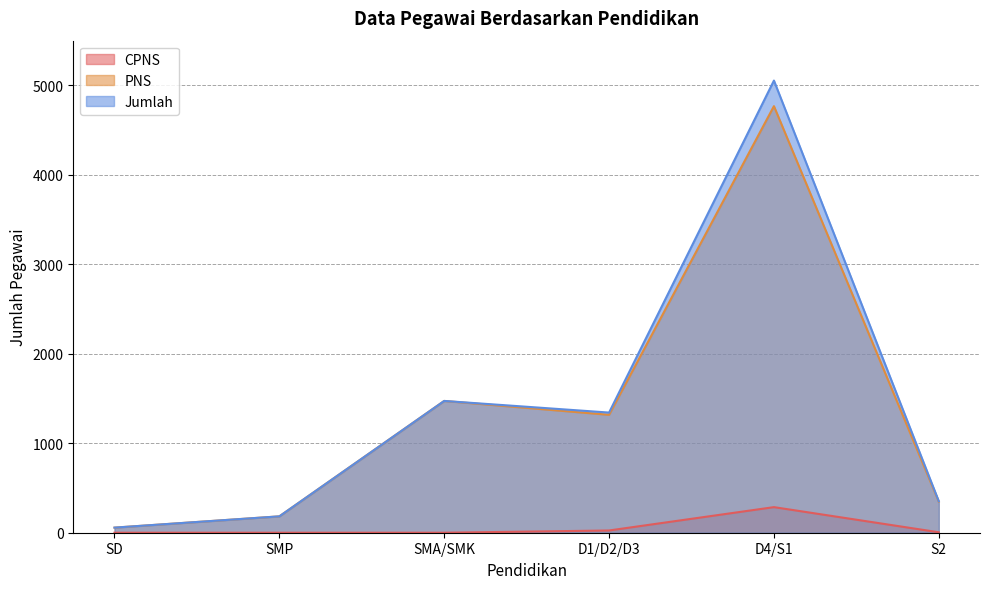

The value of Jumlah at SMP is 183. True or false?

True